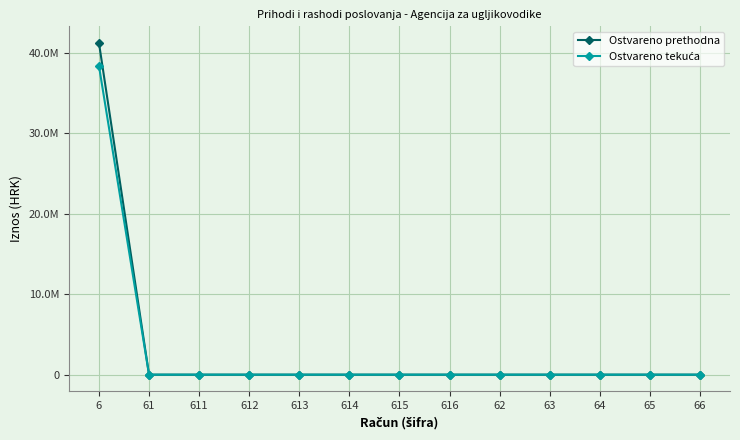

True or false: Ostvareno tekuća and Ostvareno prethodna intersect in this chart.

False